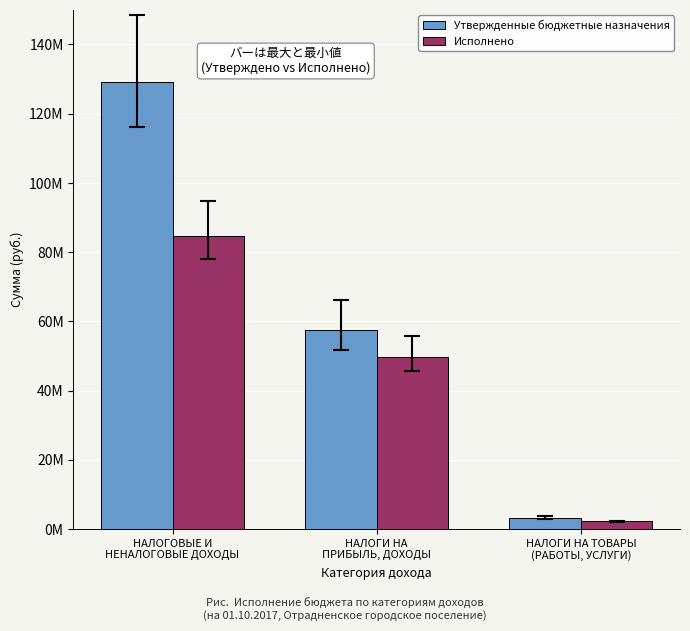

What is the difference between the Утвержденные бюджетные назначения values at НАЛОГОВЫЕ И
НЕНАЛОГОВЫЕ ДОХОДЫ and НАЛОГИ НА
ПРИБЫЛЬ, ДОХОДЫ?

71635927.7